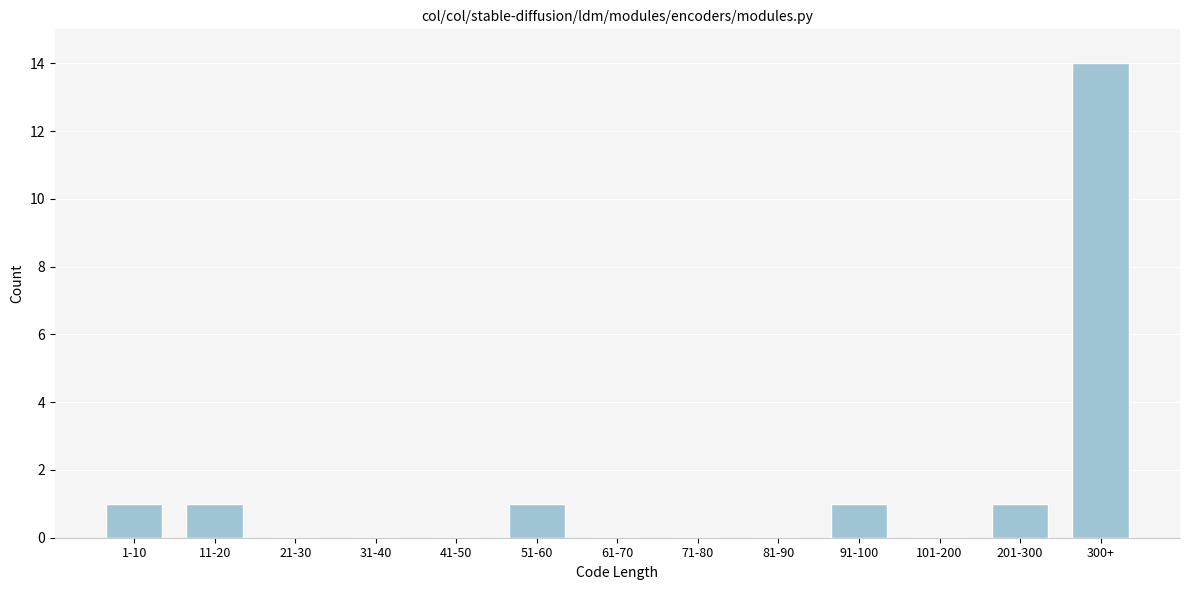

Reading left to right, transcribe all the data shown in this chart.

1-10=1	11-20=1	21-30=0	31-40=0	41-50=0	51-60=1	61-70=0	71-80=0	81-90=0	91-100=1	101-200=0	201-300=1	300+=14